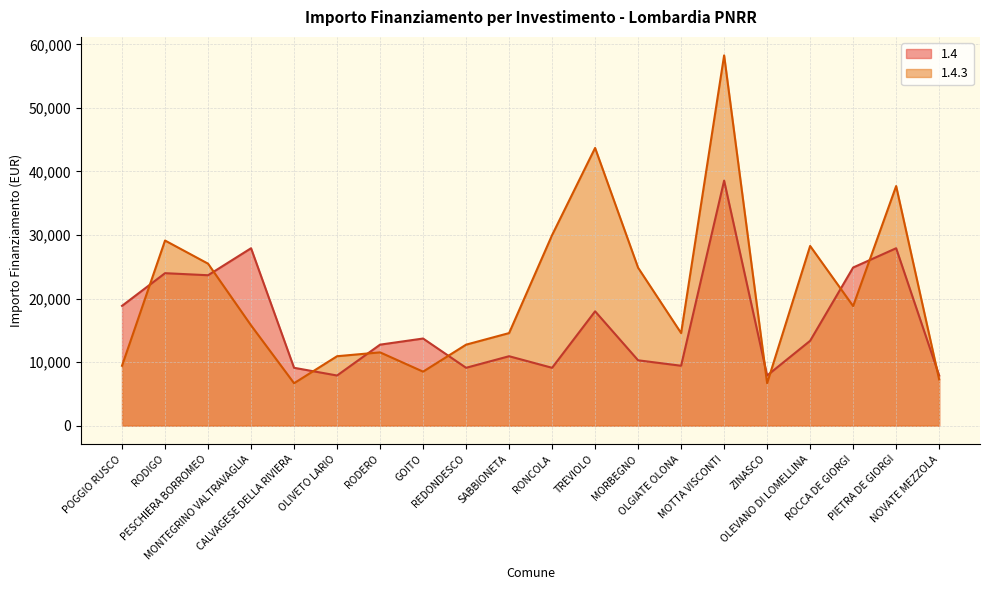

What value does the 1.4.3 series have at POGGIO RUSCO, to the nearest 100?

9400